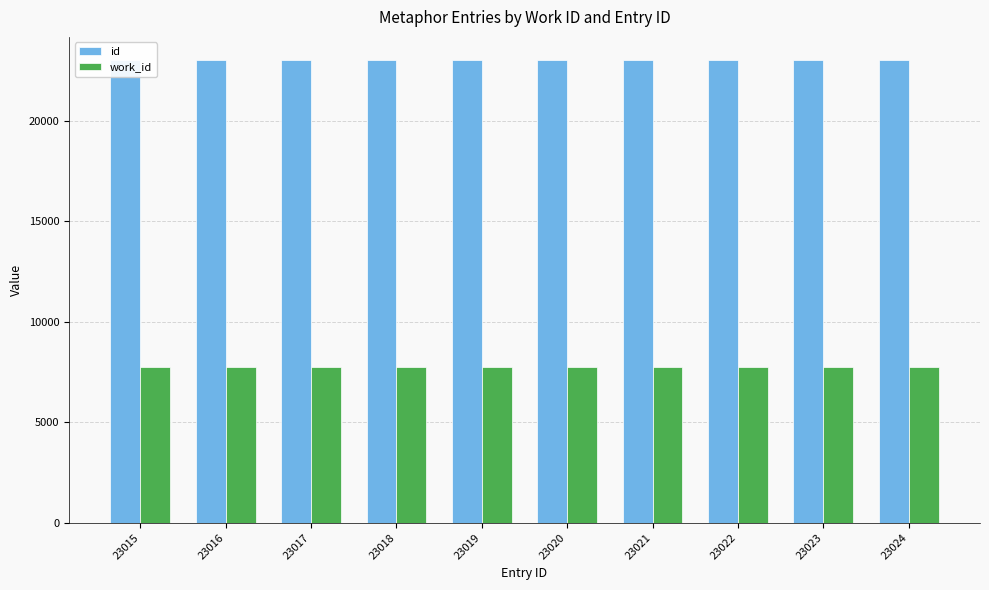

List the series in order of their peak value, highest first.

id, work_id